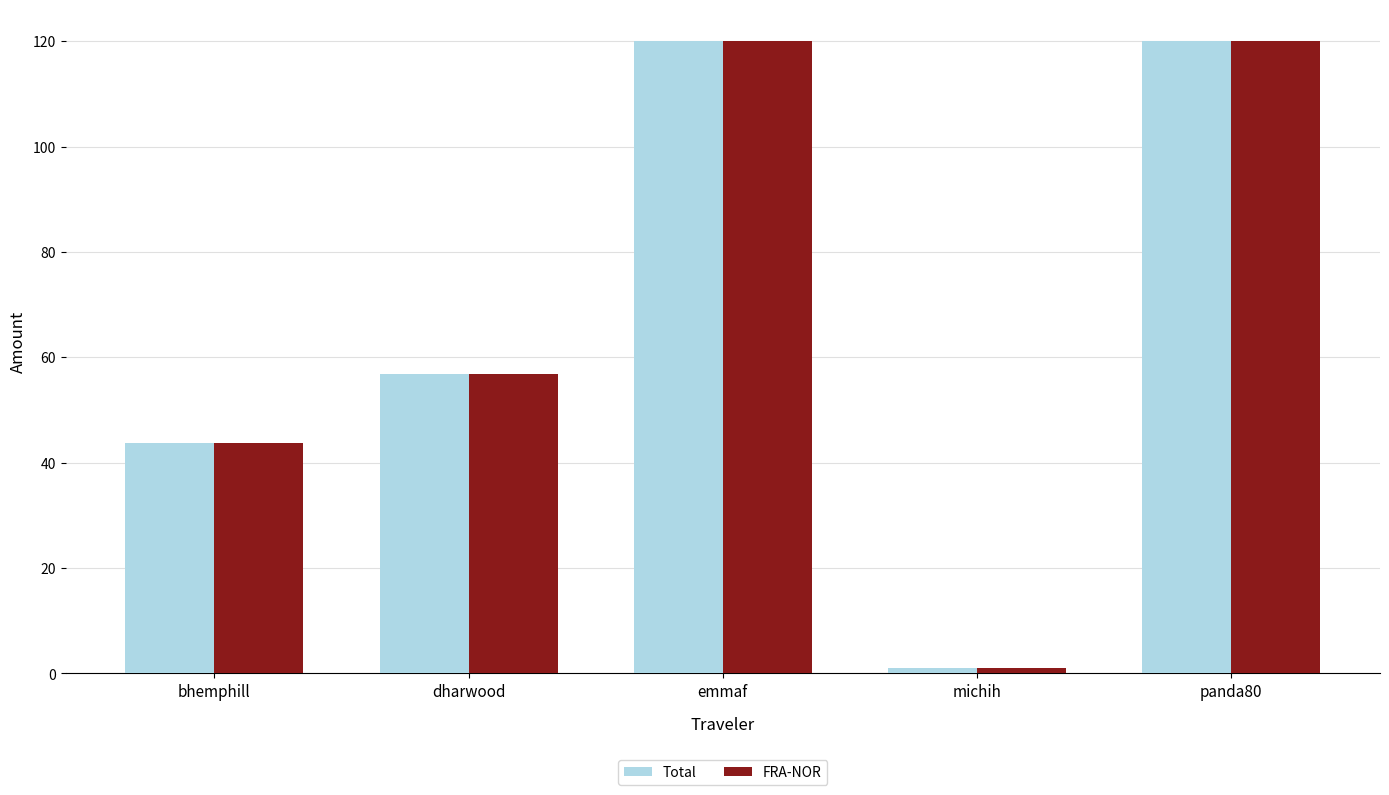

How many bars are there in total?

10